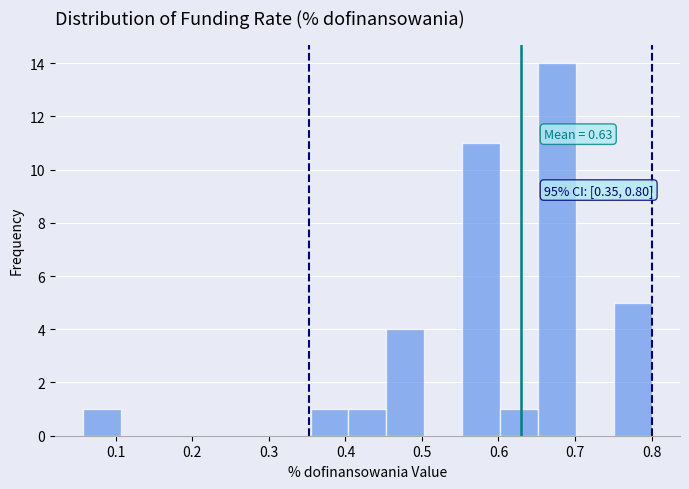

Which range on the x-axis has the tallest bar?

0.65 to 0.70